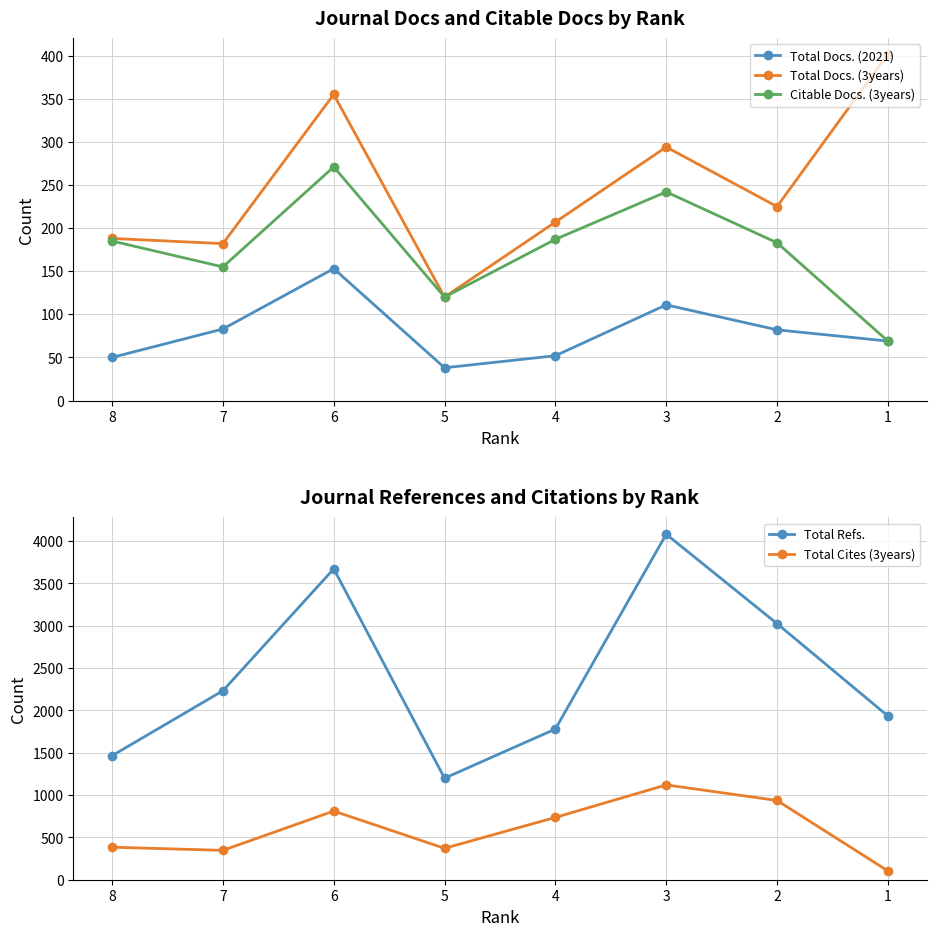

What is the maximum value shown in the chart?

4081